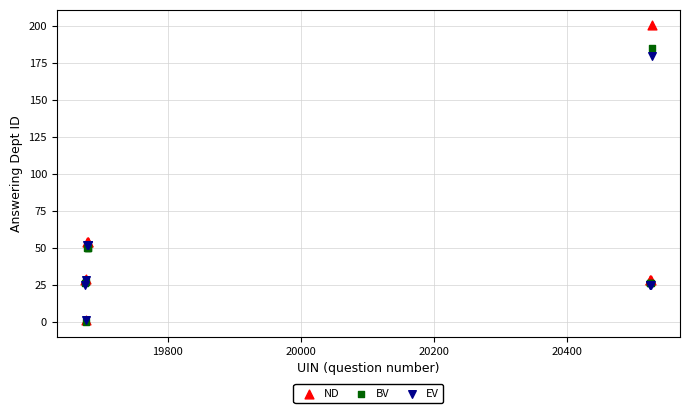

What are all the series names shown in the legend?

ND, BV, EV